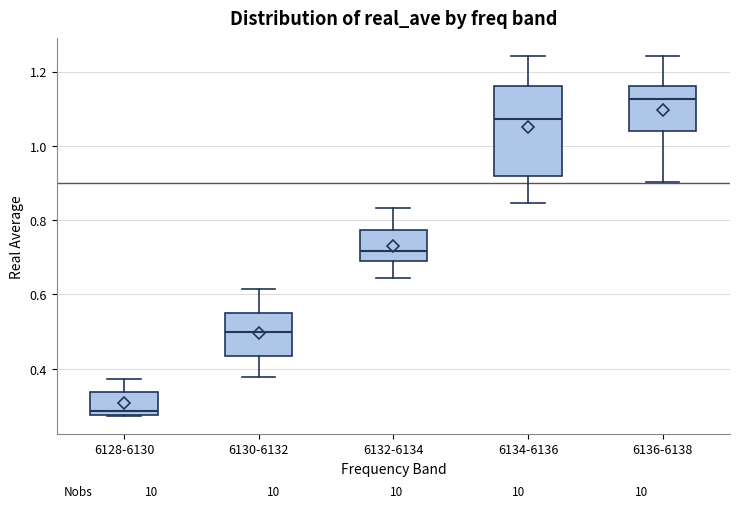

Reading left to right, transcribe this box plot: for each box, give where its median line is, the range the box spans, and where its two whiskers end, as read against the y-axis. The values are not printed on the chart, so give them approximately, as read against the axis.

6128-6130: median 0.28 (just above the box's lower edge), box 0.28 to 0.34, whiskers 0.28 to 0.38
6130-6132: median 0.50, box 0.44 to 0.54, whiskers 0.38 to 0.62
6132-6134: median 0.72, box 0.70 to 0.78, whiskers 0.64 to 0.84
6134-6136: median 1.08, box 0.92 to 1.16, whiskers 0.84 to 1.24
6136-6138: median 1.12, box 1.04 to 1.16, whiskers 0.90 to 1.24